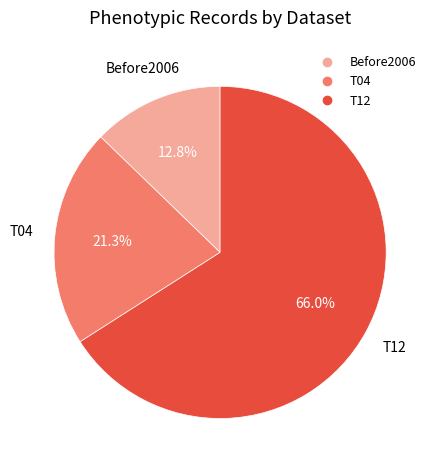

The Before2006 slice represents 13% of the pie. True or false?

True